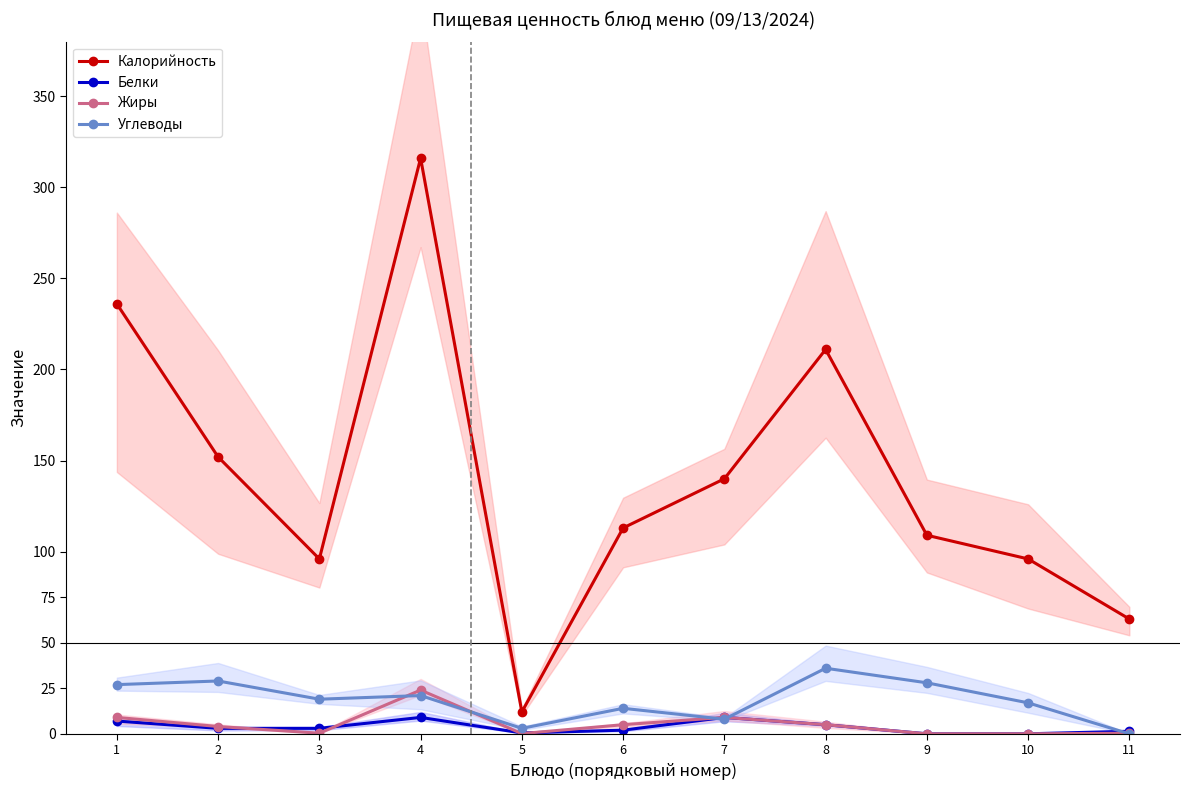

At which category does Калорийность reach its first local peak?

4